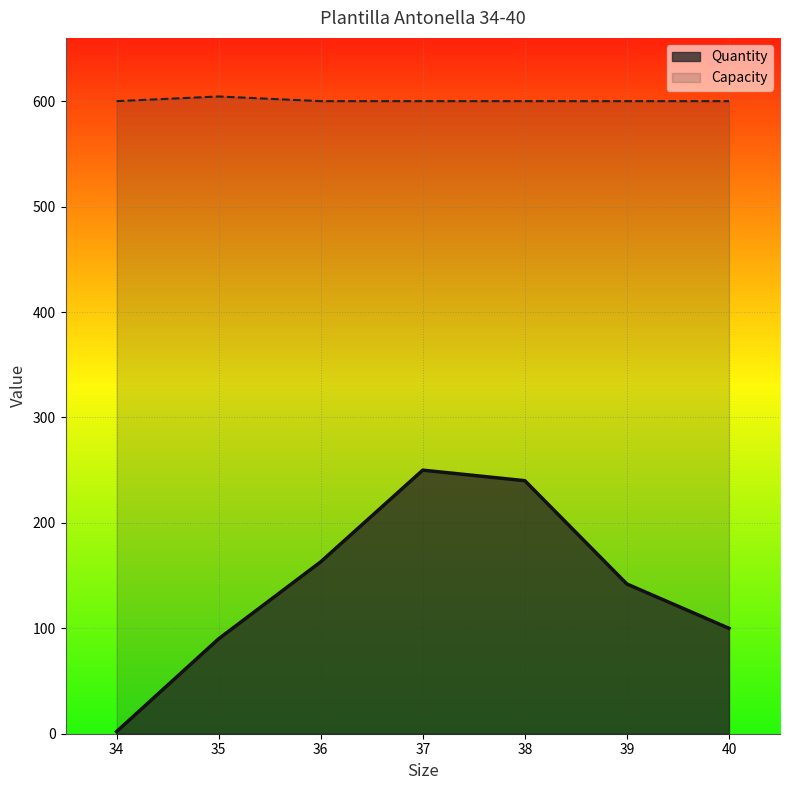

What are all the series names shown in the legend?

Quantity, Capacity